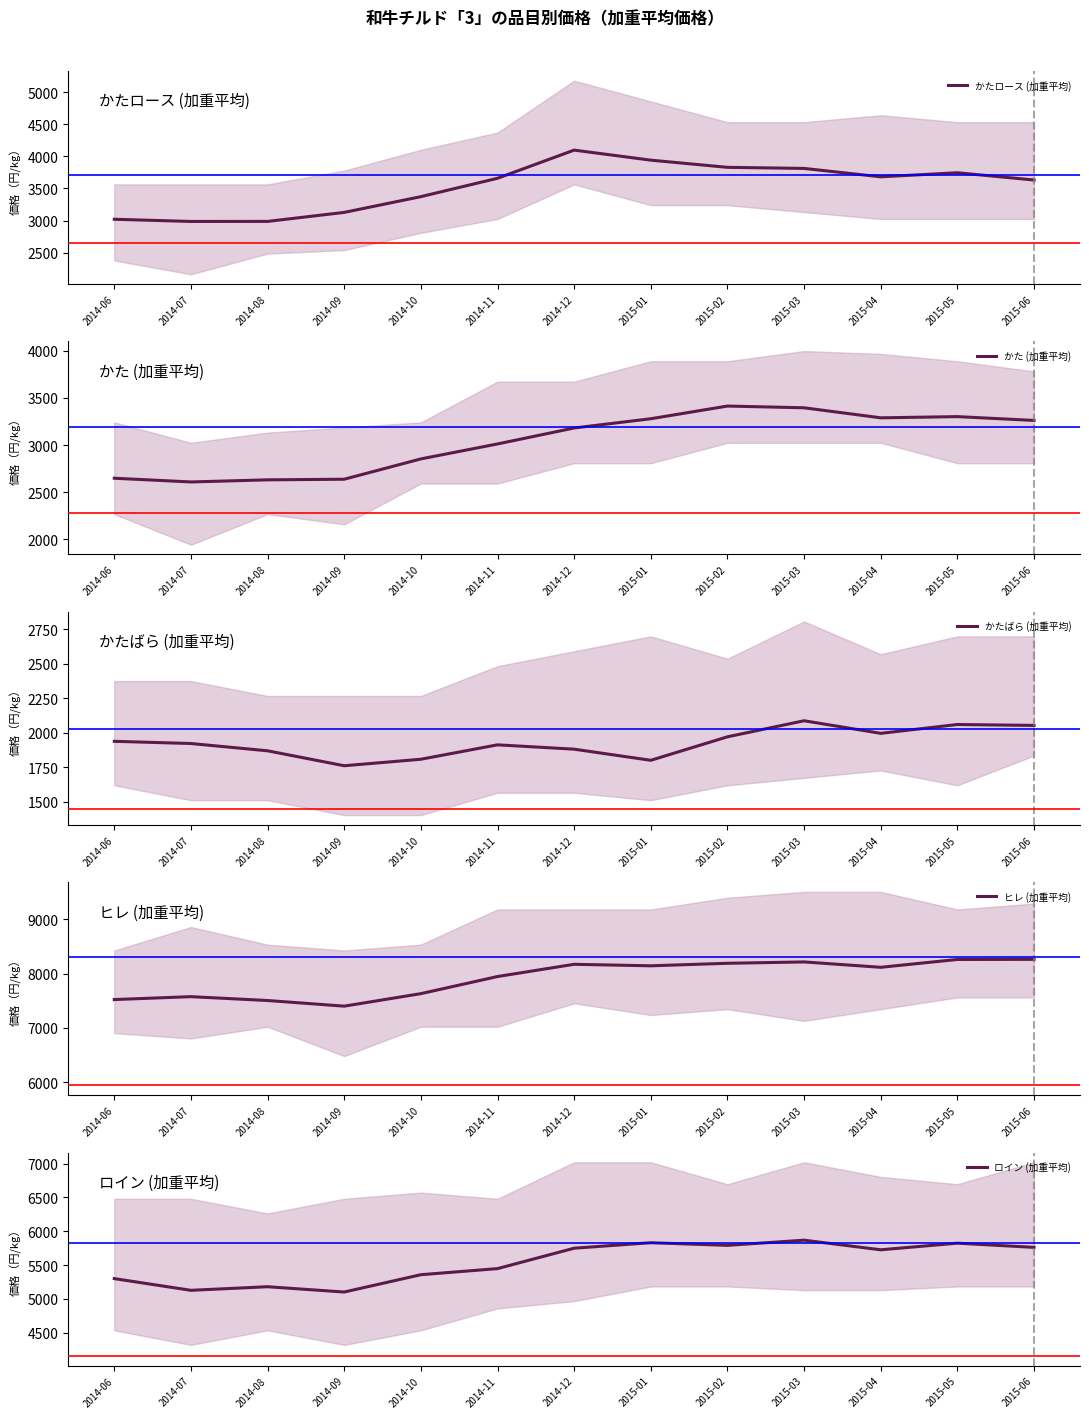

What position from the left is 2014-08?

3